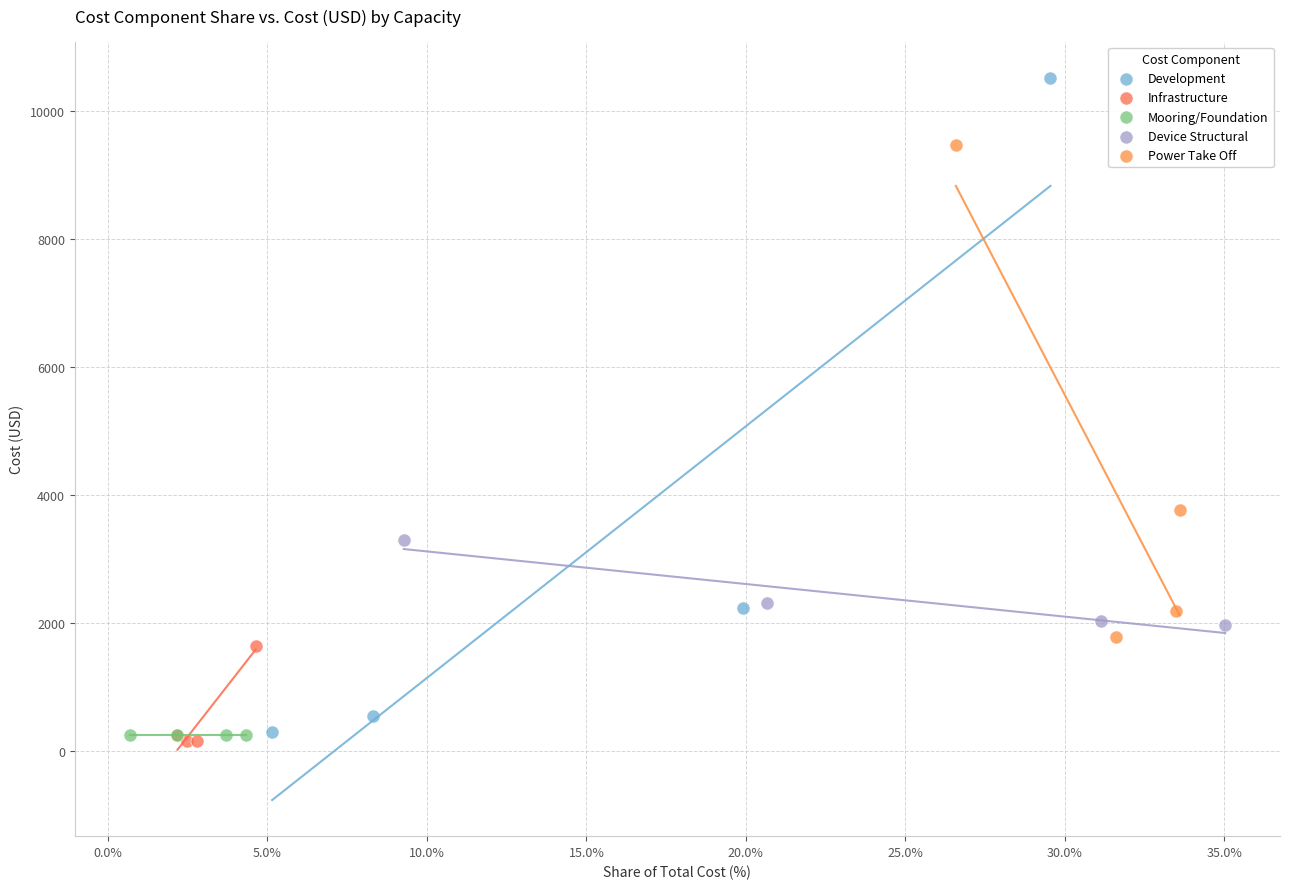

Which series contains the highest Y value?

Development